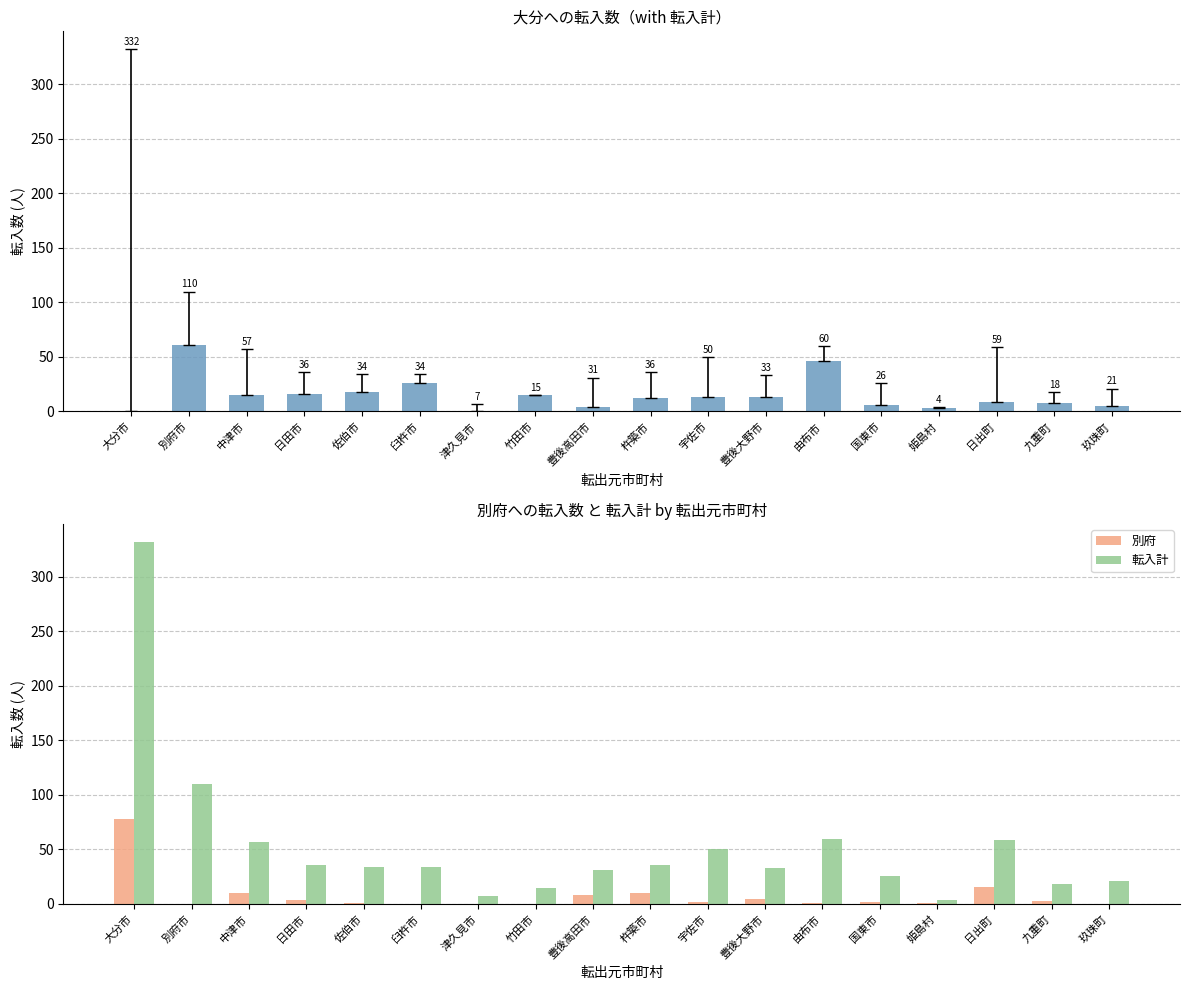

The 転入計 series shows 50 at 宇佐市. True or false?

True